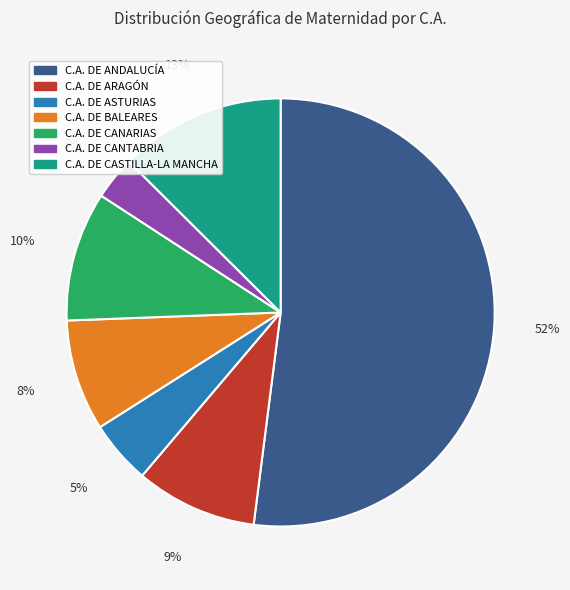

How many segments does this pie chart have?

7